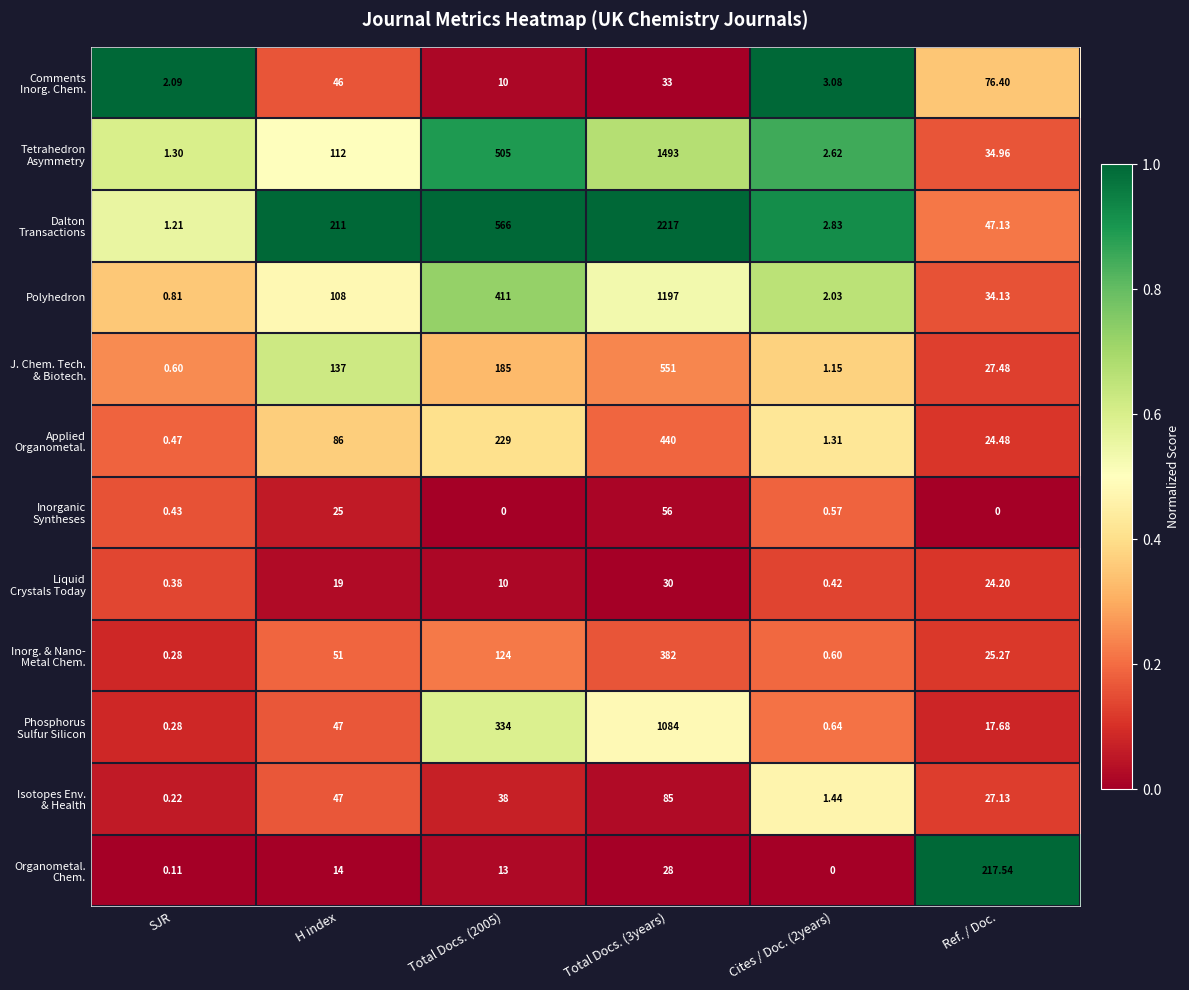

How many categories are shown in the chart?

6